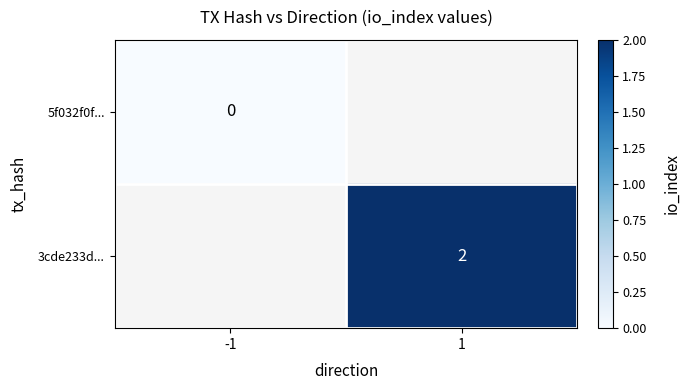

At how many categories does at least one series exceed 0?

1